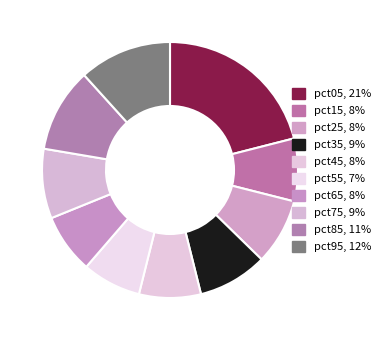

Which has a higher value, pct75 or pct05?

pct05